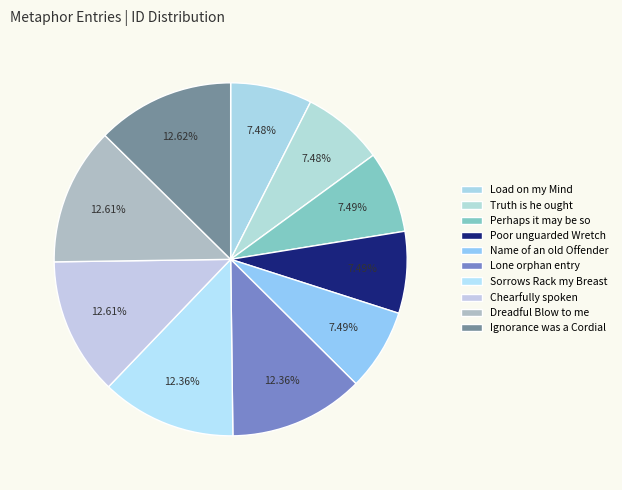

To the nearest percent, what portion does Dreadful Blow to me represent?

13%